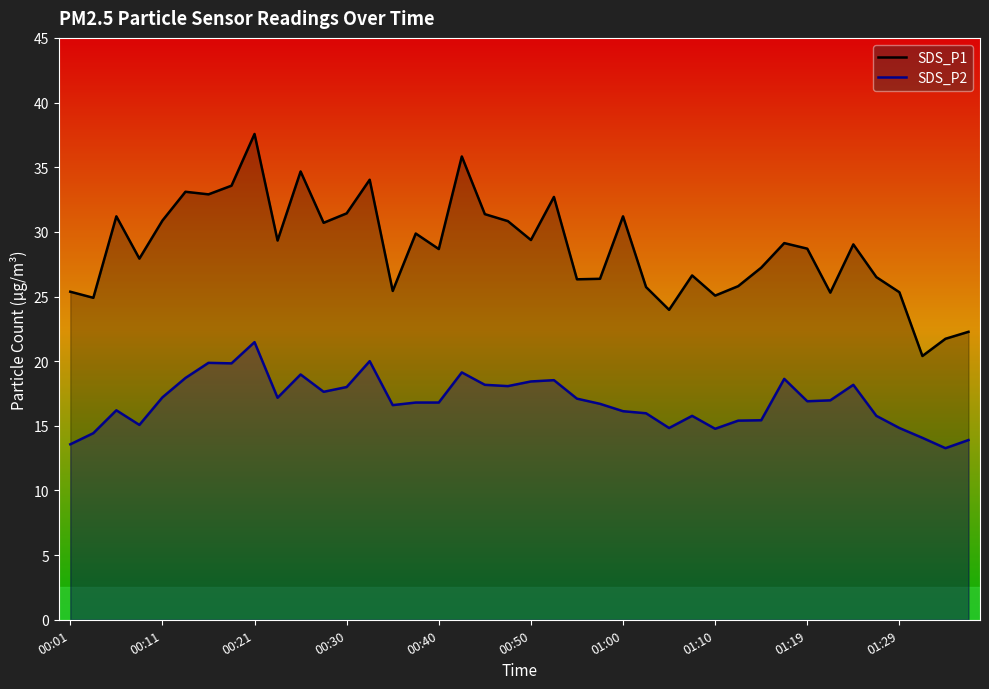

Rank the series by their maximum value, from lowest to highest.

SDS_P2, SDS_P1